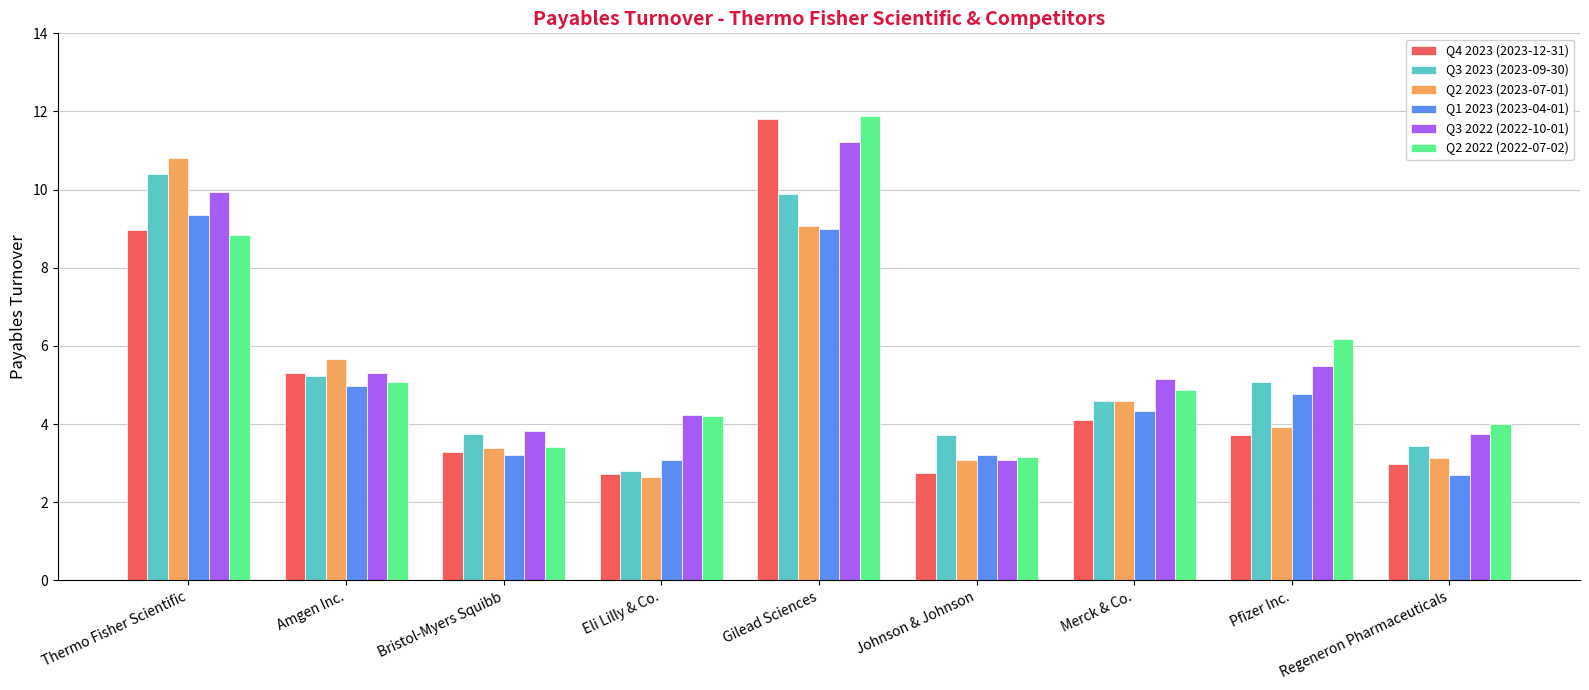

The value of Q3 2022 (2022-10-01) at Pfizer Inc. is 5.5. True or false?

True